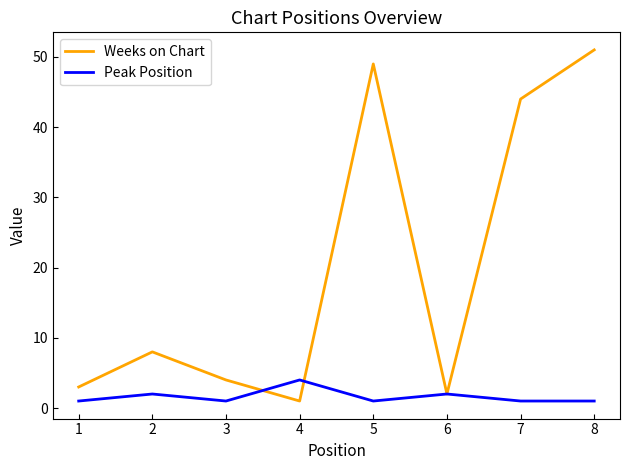

Which series ends up on top after the final intersection of Weeks on Chart and Peak Position?

Weeks on Chart